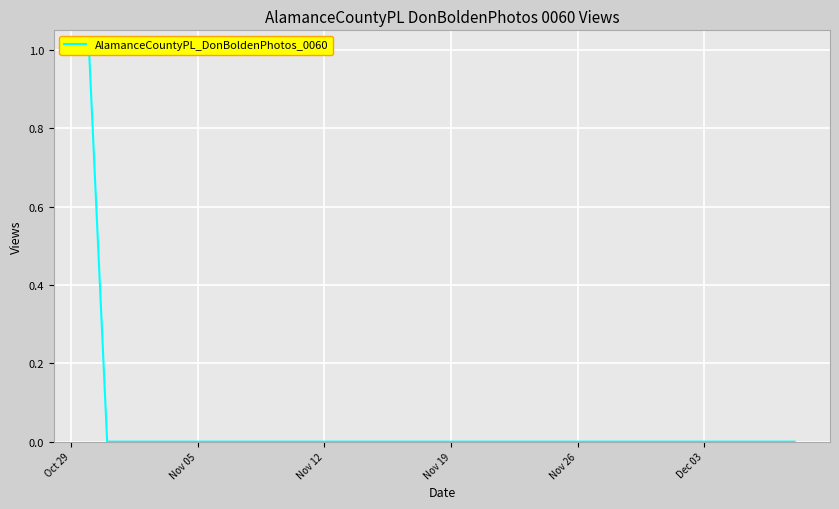

Reading left to right, transcribe all the data shown in this chart.

1	0	0	0	0	0	0	0	0	0	0	0	0	0	0	0	0	0	0	0	0	0	0	0	0	0	0	0	0	0	0	0	0	0	0	0	0	0	0	0